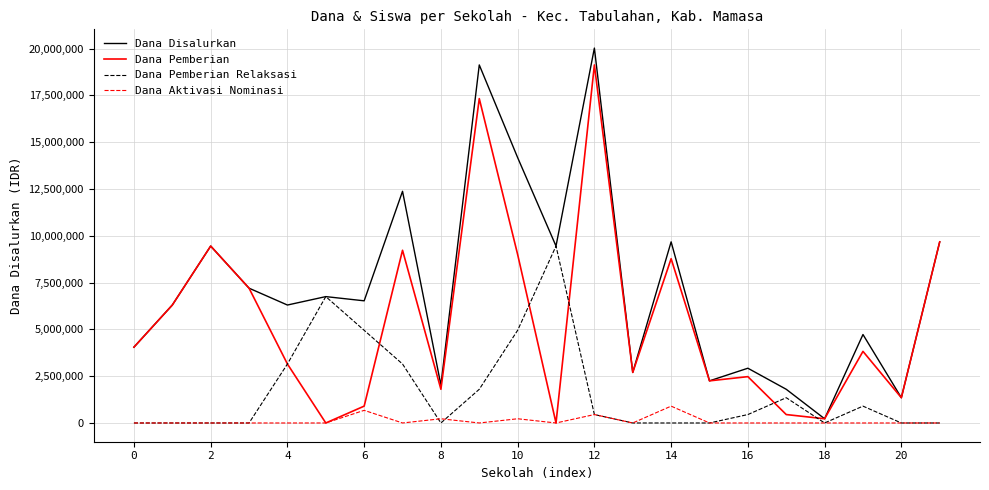

List the series in order of their overall mean, lowest first.

Dana Aktivasi Nominasi, Dana Pemberian Relaksasi, Dana Pemberian, Dana Disalurkan